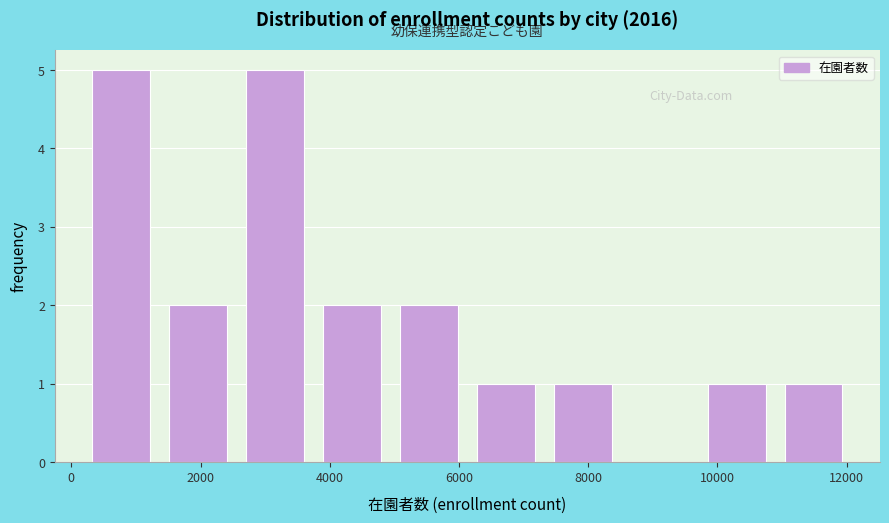

Reading left to right, list every bar in this chart as the range it spans on the x-axis followed by its height. Neither the bar edges nor the heights are printed on the chart, so give them approximately, as read against the axes.

200 to 1400: 5
1400 to 2600: 2
2600 to 3800: 5
3800 to 5000: 2
5000 to 6200: 2
6200 to 7400: 1
7400 to 8600: 1
8600 to 9800: 0
9800 to 10800: 1
10800 to 12000: 1